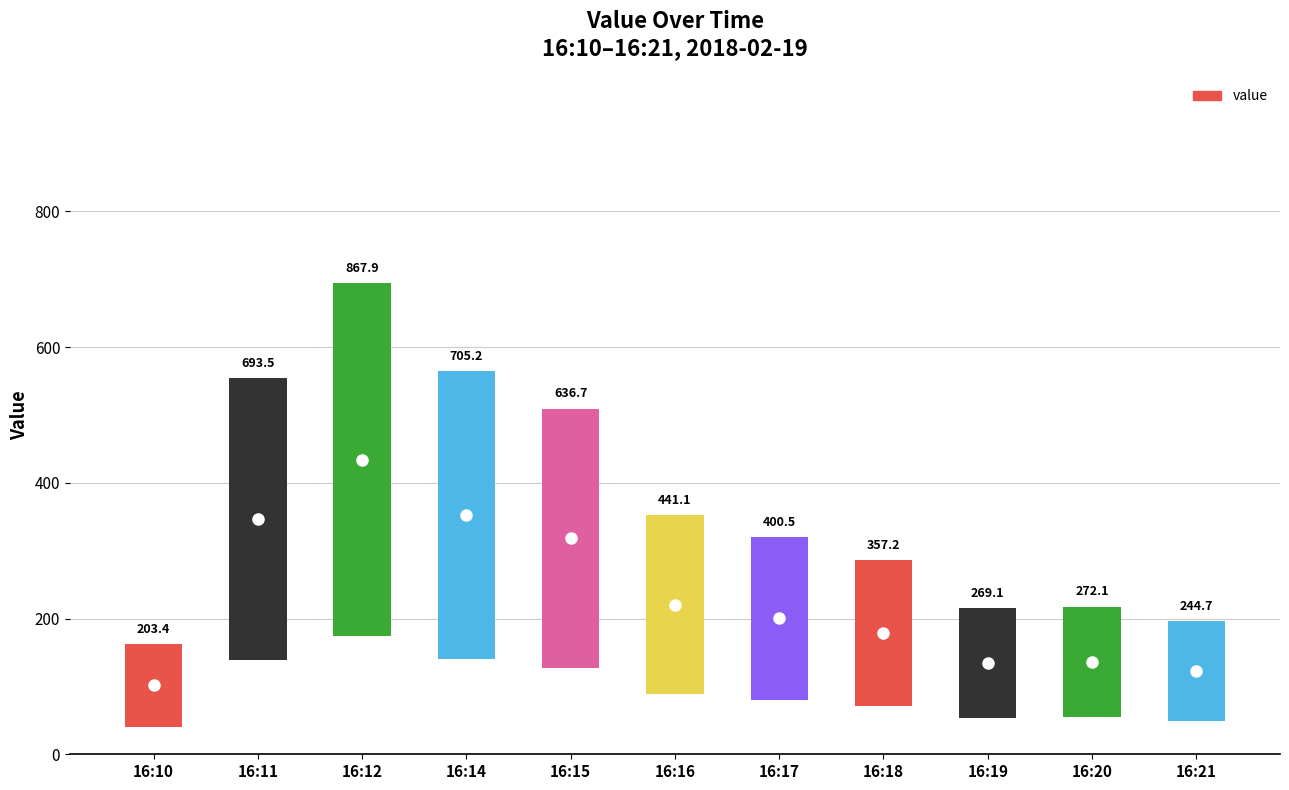

Reading left to right, what are all the values shown in this chart?

16:10=122.0	16:11=416.1	16:12=520.7	16:14=423.1	16:15=382.0	16:16=264.7	16:17=240.3	16:18=214.3	16:19=161.5	16:20=163.2	16:21=146.8